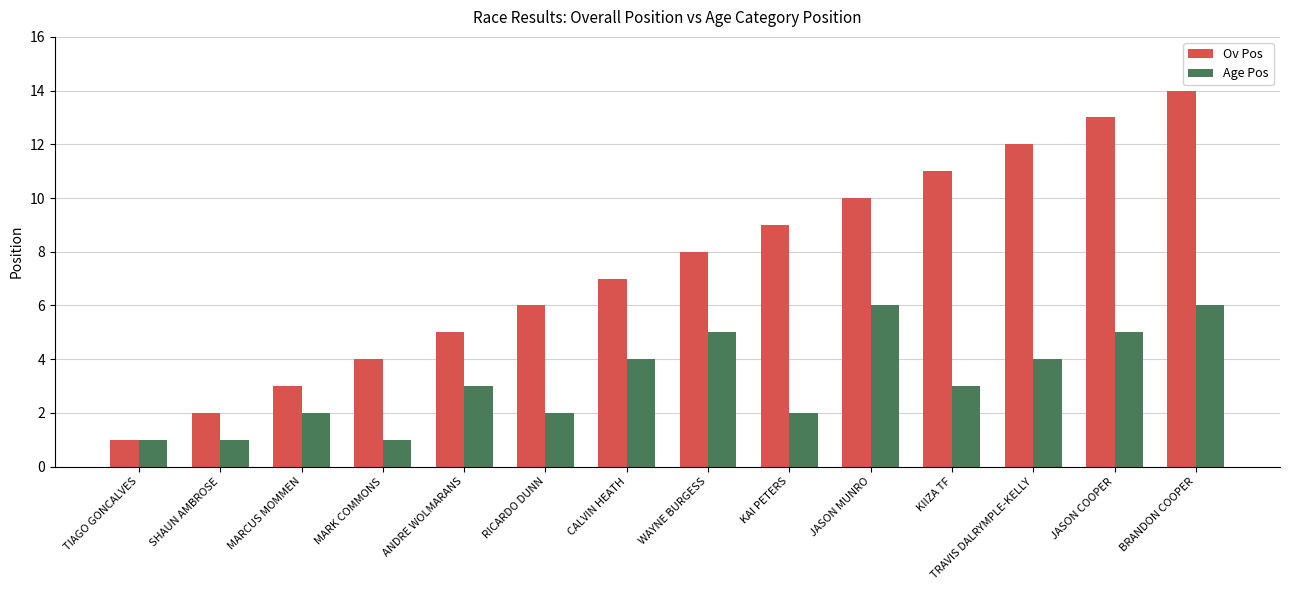

What value does the Ov Pos series have at JASON MUNRO?

10